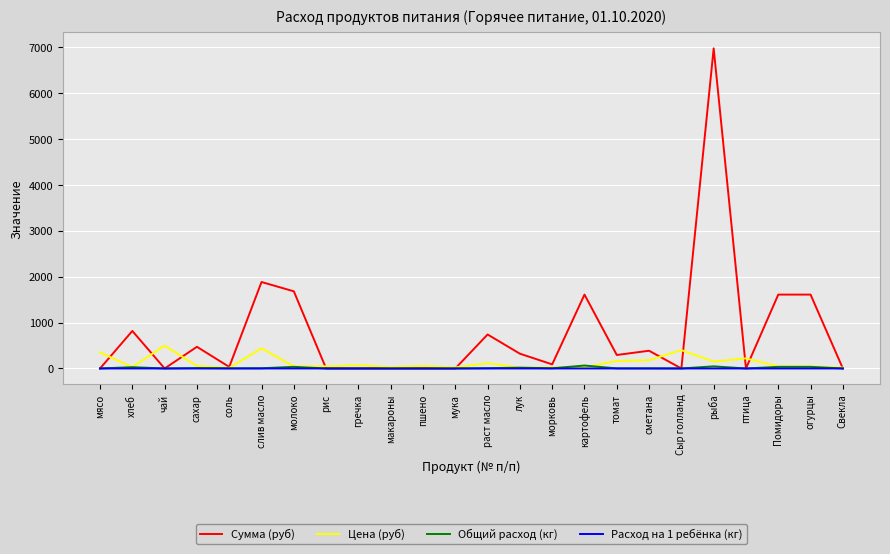

Which series has the largest total across all categories?

Сумма (руб)